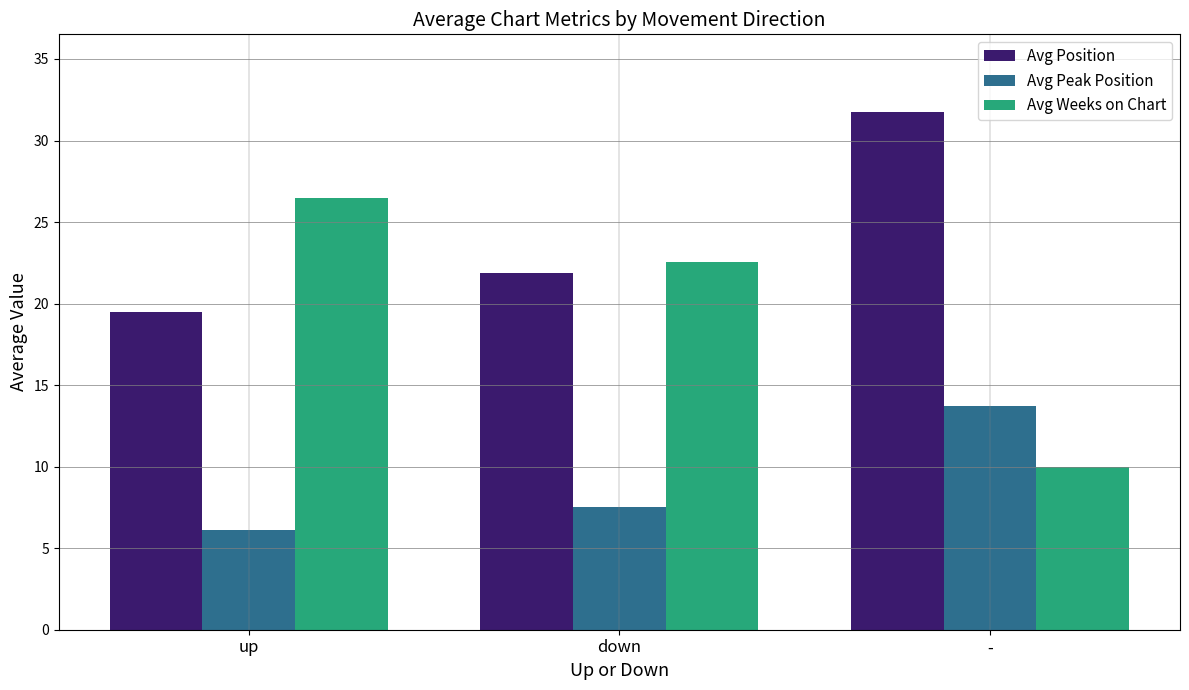

What are all the series names shown in the legend?

Avg Position, Avg Peak Position, Avg Weeks on Chart